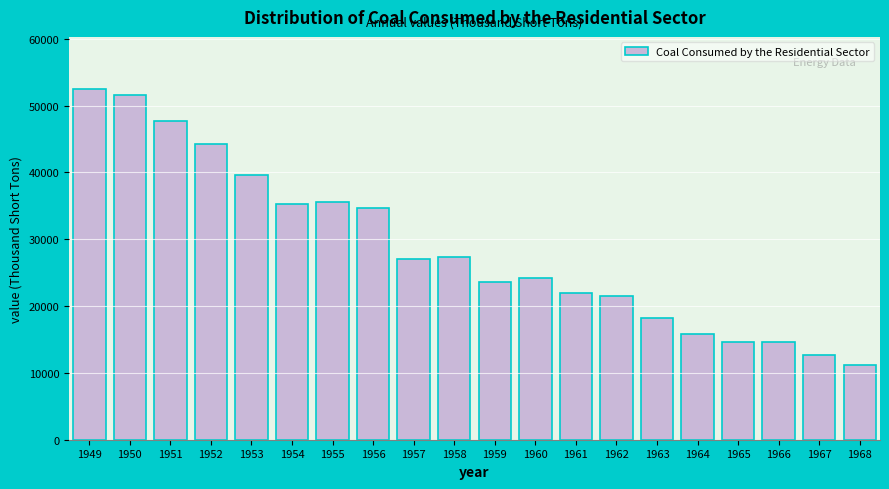

What is the change in value from 1949 to 1959?

-28739.5